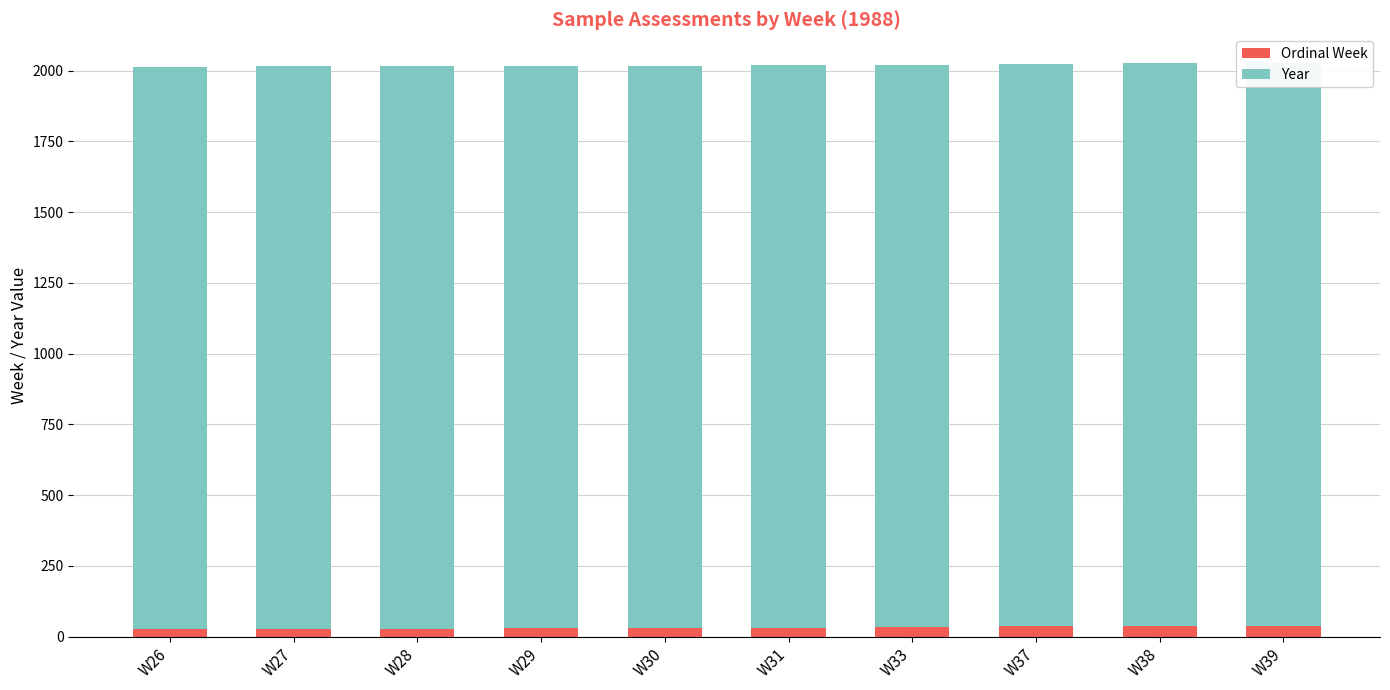

How many groups of bars are there?

10